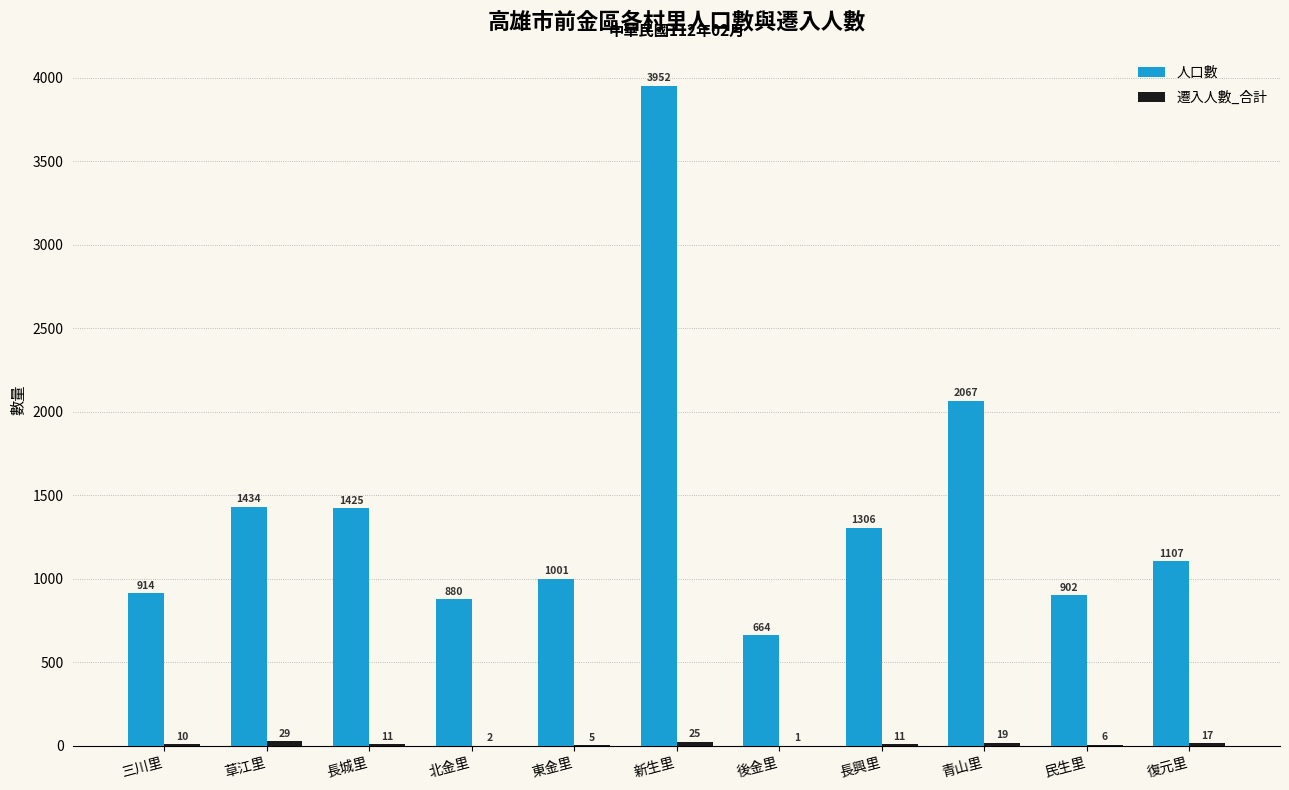

Is it true that 人口數 equals 762 at 長城里?

False